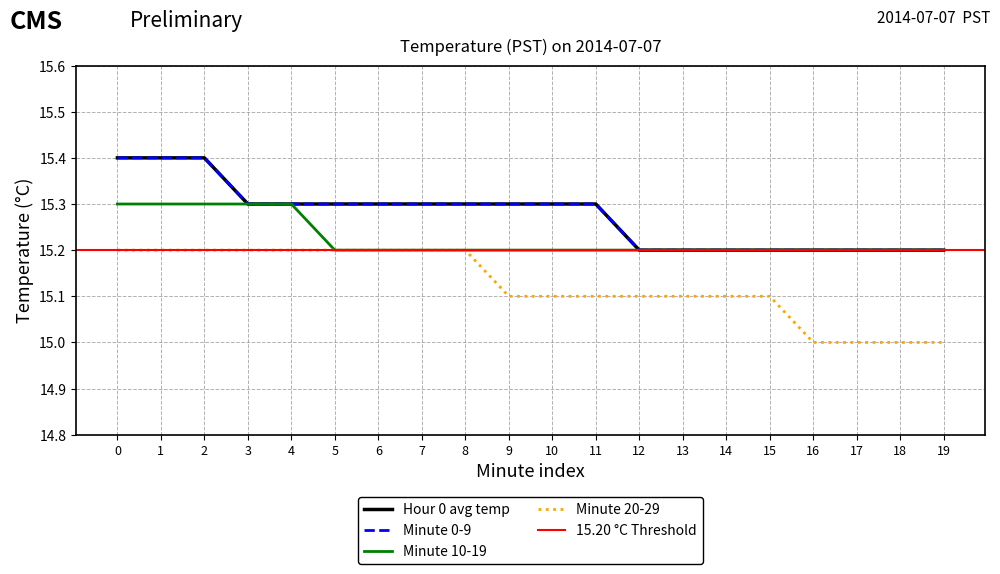

True or false: Minute 20-29 and Minute 0-9 cross at least once.

False